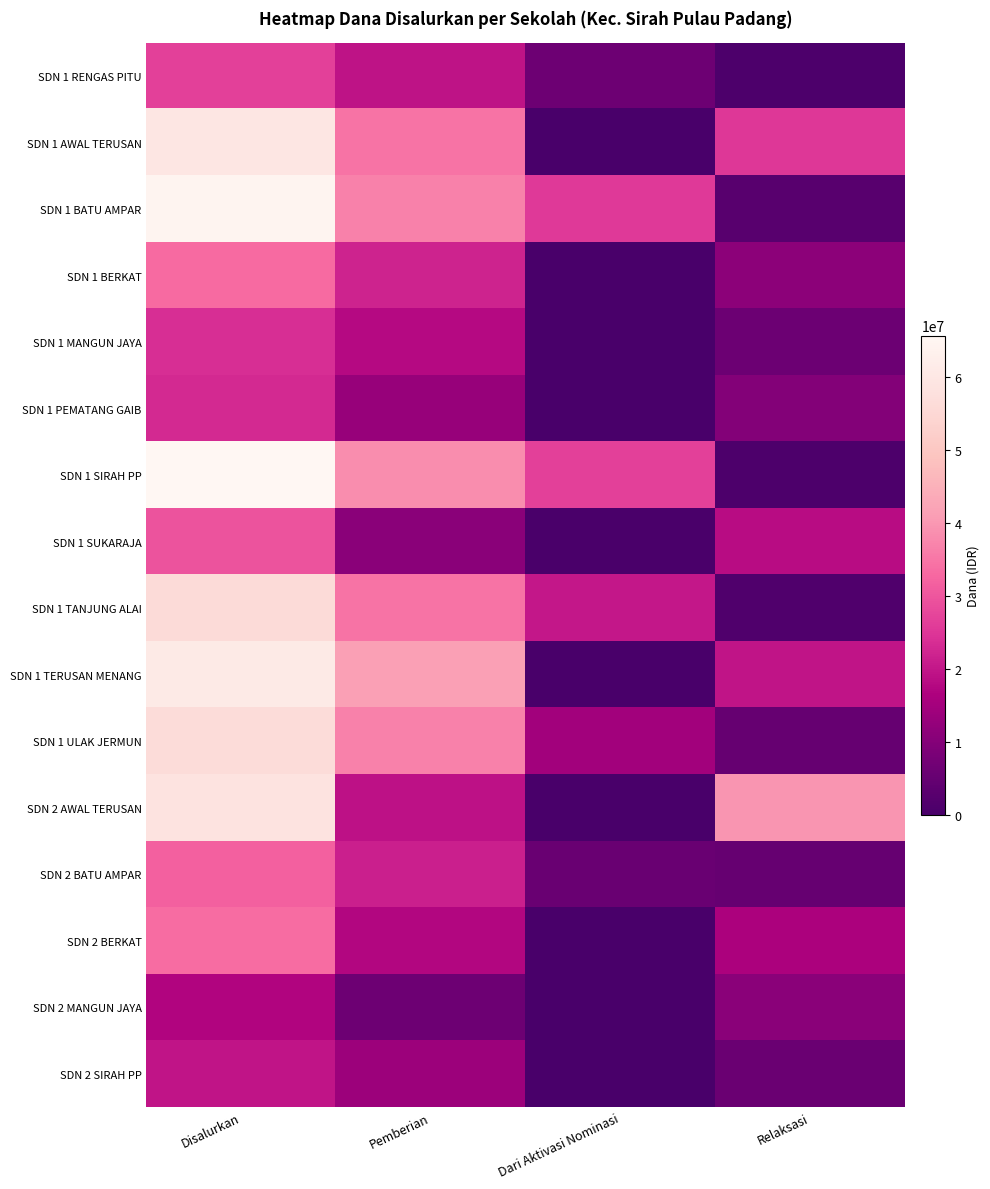

At Relaksasi, list the series in order from smallest to largest.

SDN 1 RENGAS PITU, SDN 1 SIRAH PP, SDN 1 TANJUNG ALAI, SDN 1 BATU AMPAR, SDN 1 ULAK JERMUN, SDN 2 BATU AMPAR, SDN 2 SIRAH PP, SDN 1 MANGUN JAYA, SDN 1 PEMATANG GAIB, SDN 2 MANGUN JAYA, SDN 1 BERKAT, SDN 2 BERKAT, SDN 1 SUKARAJA, SDN 1 TERUSAN MENANG, SDN 1 AWAL TERUSAN, SDN 2 AWAL TERUSAN